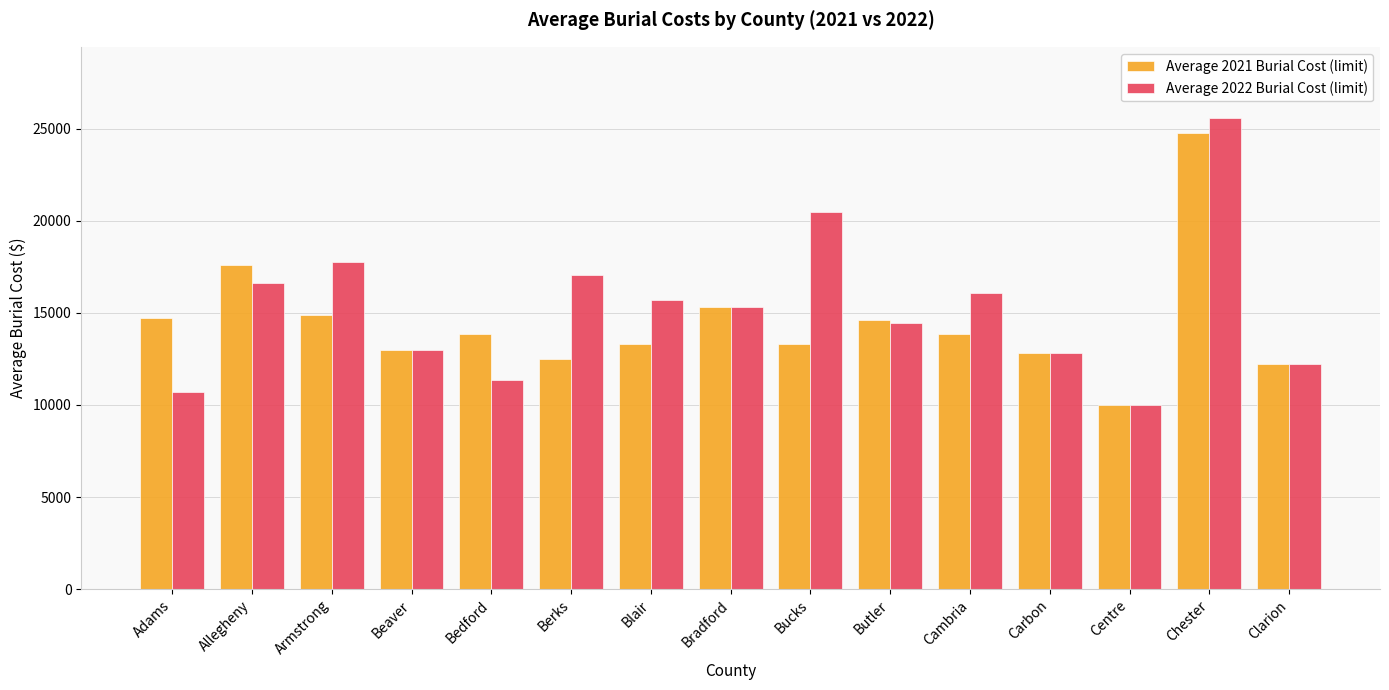

How many data points in Average 2021 Burial Cost (limit) are less than 13828?

7